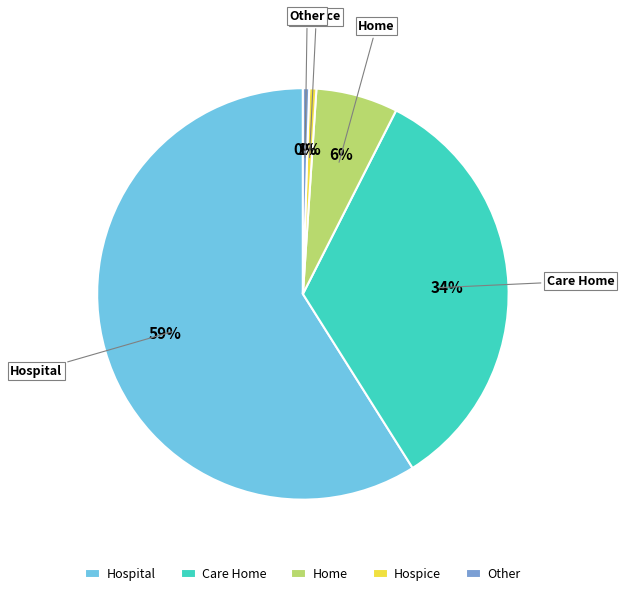

Is there a majority slice in this chart?

Yes